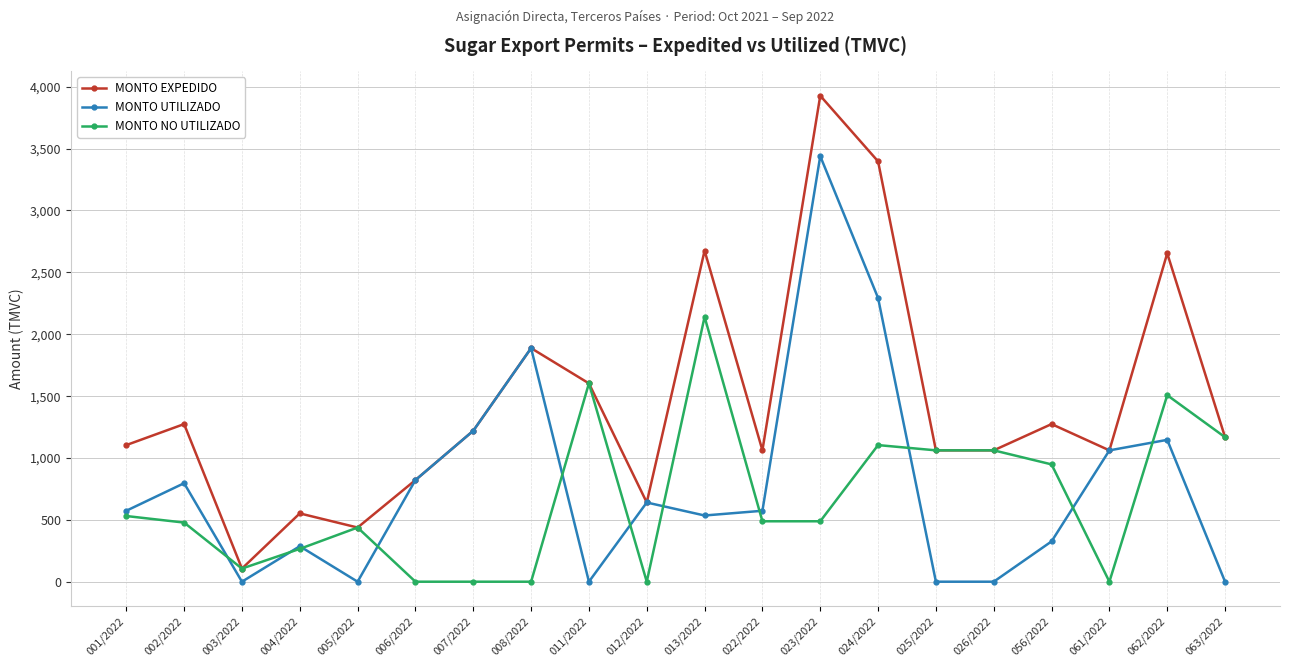

At which label is MONTO UTILIZADO closest to 1719?

008/2022